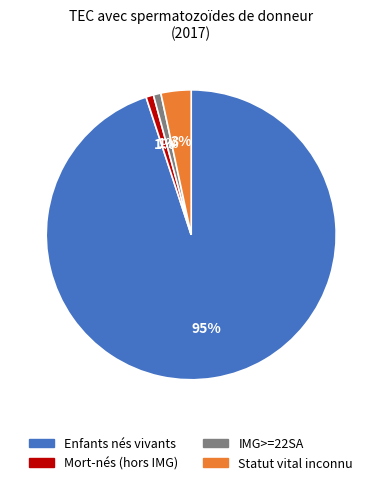

Which slice is the largest?

Enfants nés vivants